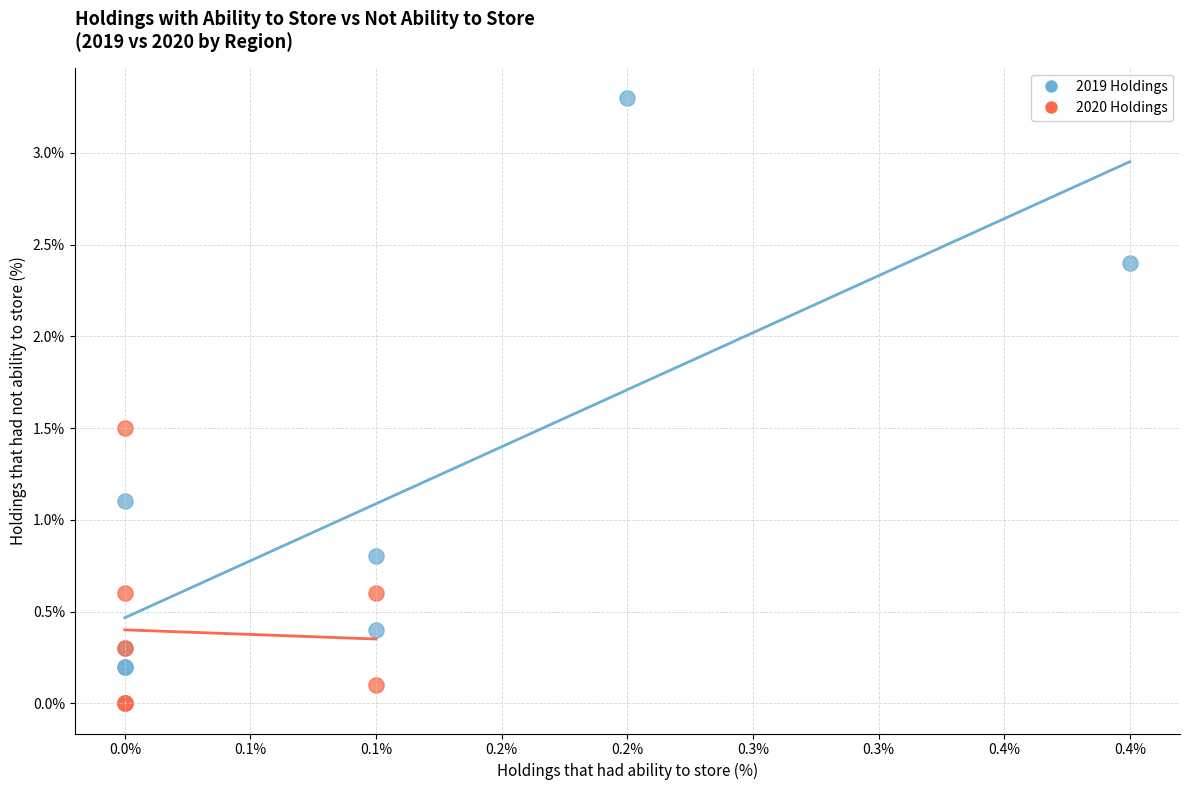

Which series contains the lowest Y value?

2020 Holdings